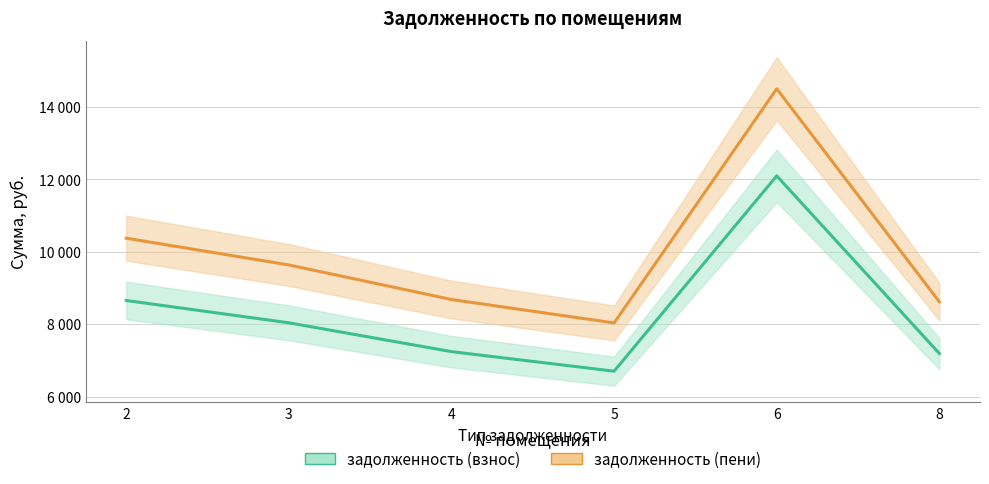

True or false: задолженность (пени) has a value of 5313.3 at 5.

False